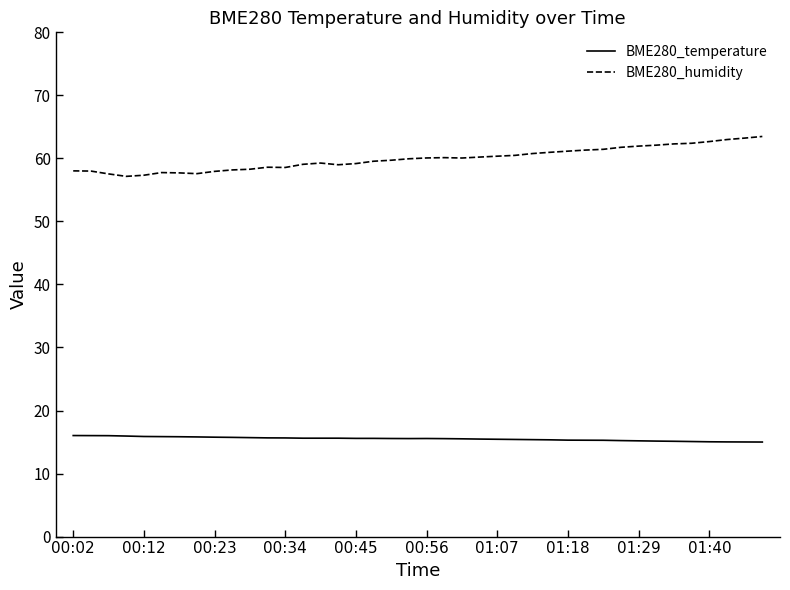

True or false: BME280_temperature and BME280_humidity intersect in this chart.

False